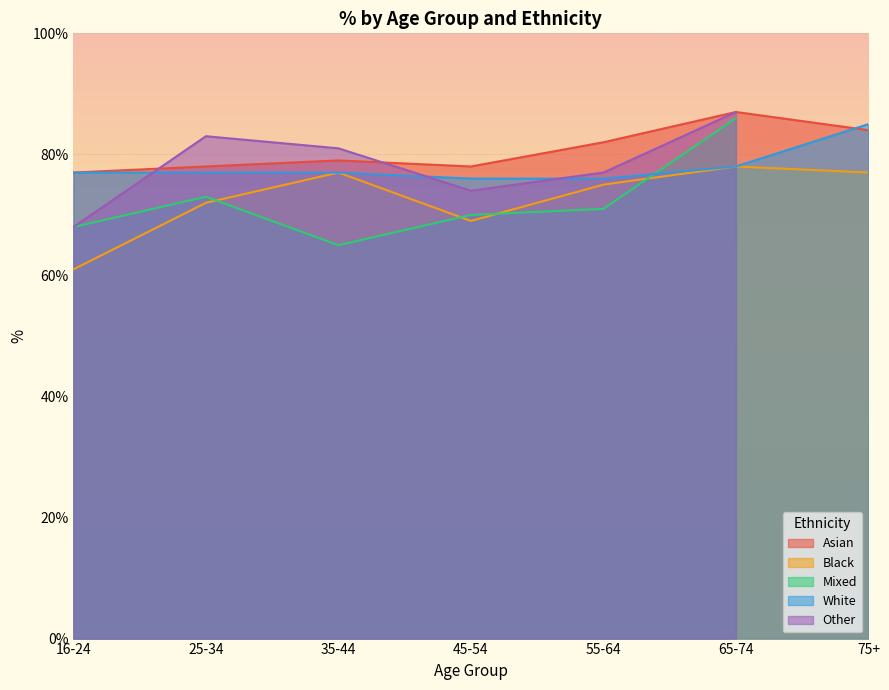

What is the average value of the White series?

78